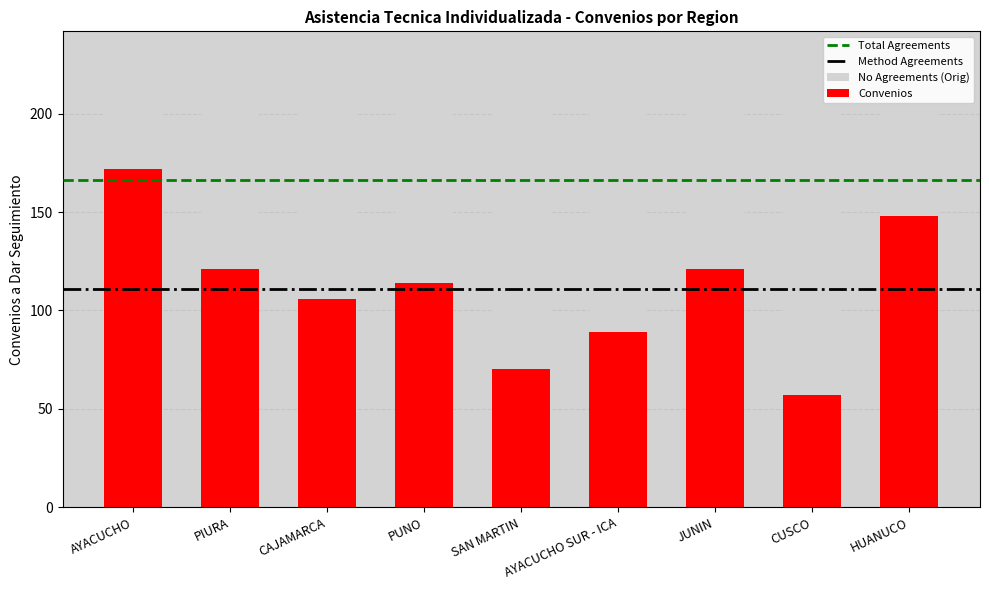

The value at SAN MARTIN is 97. True or false?

False